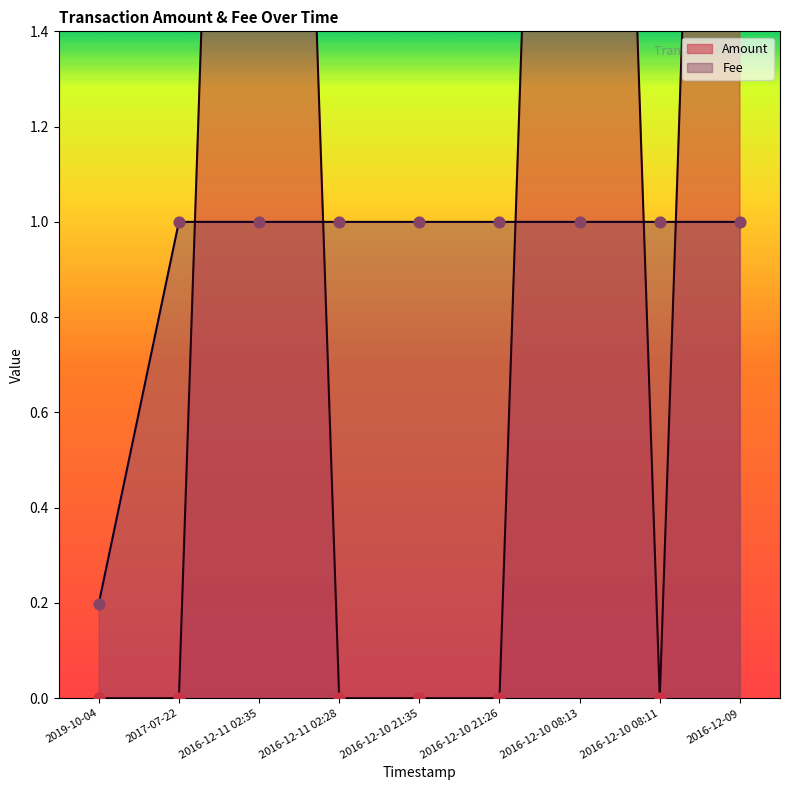

What are all the series names shown in the legend?

Amount, Fee